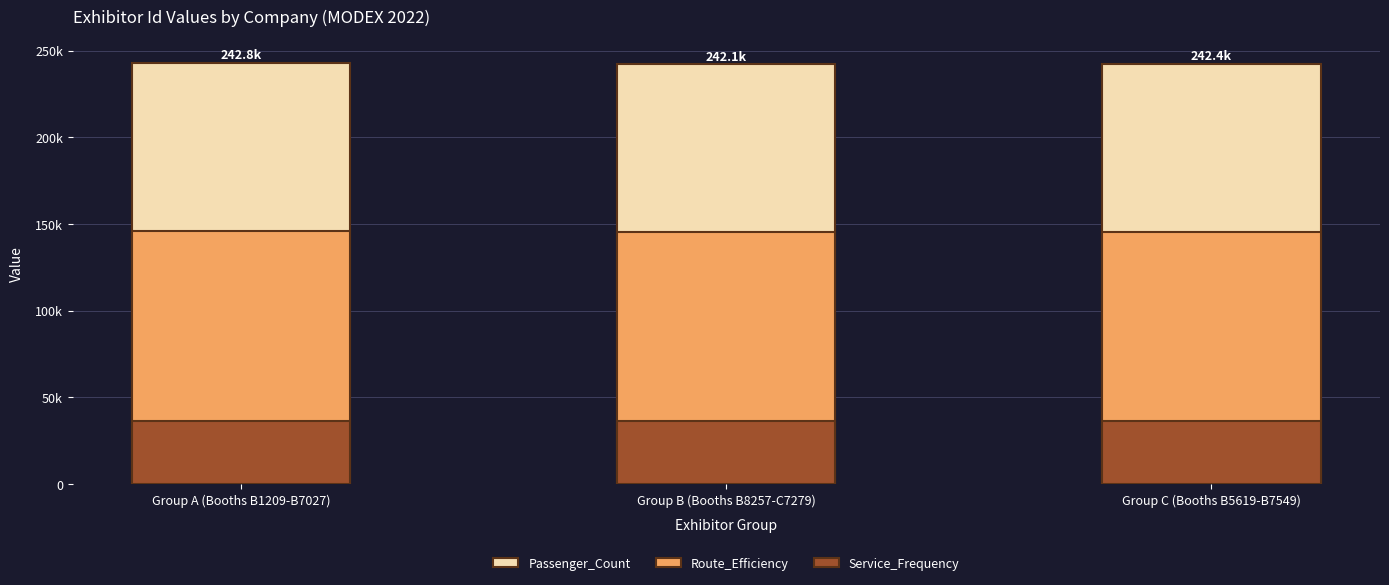

Reading right to left, transcribe all the data shown in this chart.

Passenger_Count: Group C (Booths B5619-B7549)=242401.0	Group B (Booths B8257-C7279)=242053.0	Group A (Booths B1209-B7027)=242759.0
Route_Efficiency: Group C (Booths B5619-B7549)=145440.6	Group B (Booths B8257-C7279)=145231.8	Group A (Booths B1209-B7027)=145655.4
Service_Frequency: Group C (Booths B5619-B7549)=36360.2	Group B (Booths B8257-C7279)=36307.9	Group A (Booths B1209-B7027)=36413.8